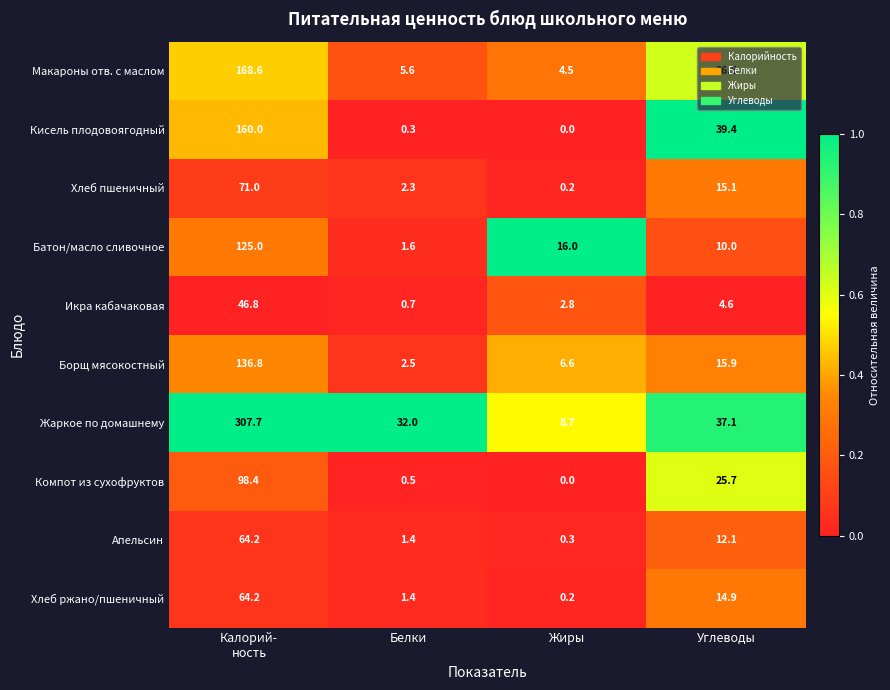

At which label is Икра кабачаковая closest to 23?

Углеводы